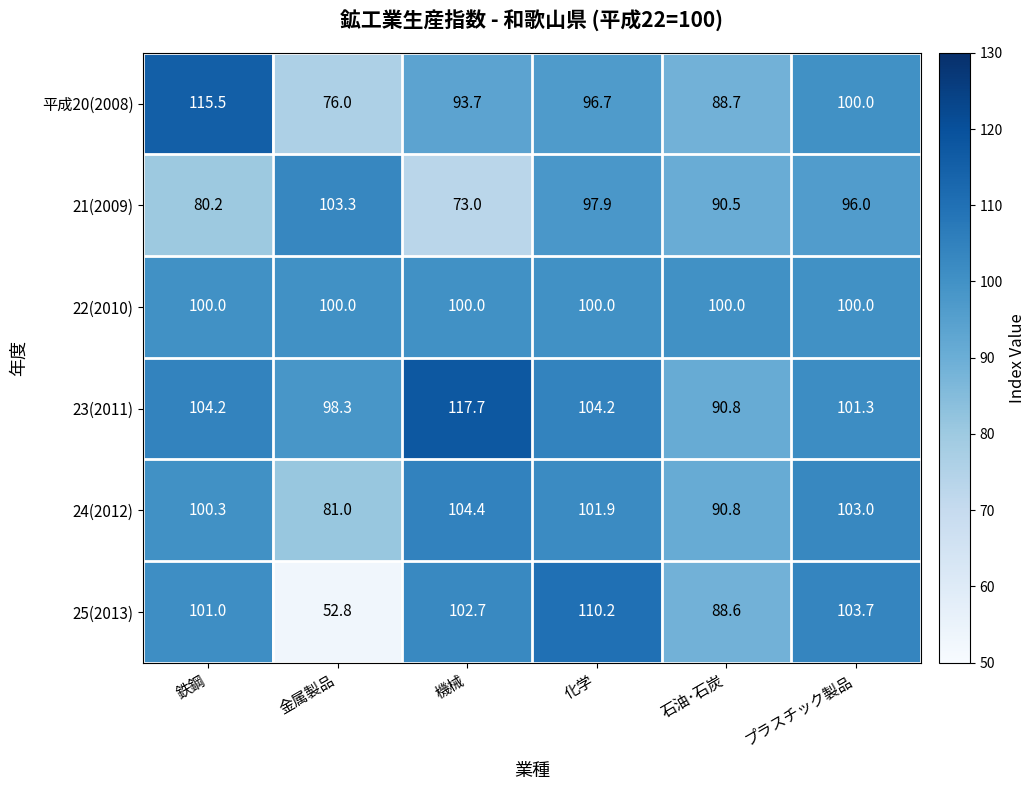

Which series has the widest spread of values?

25(2013)